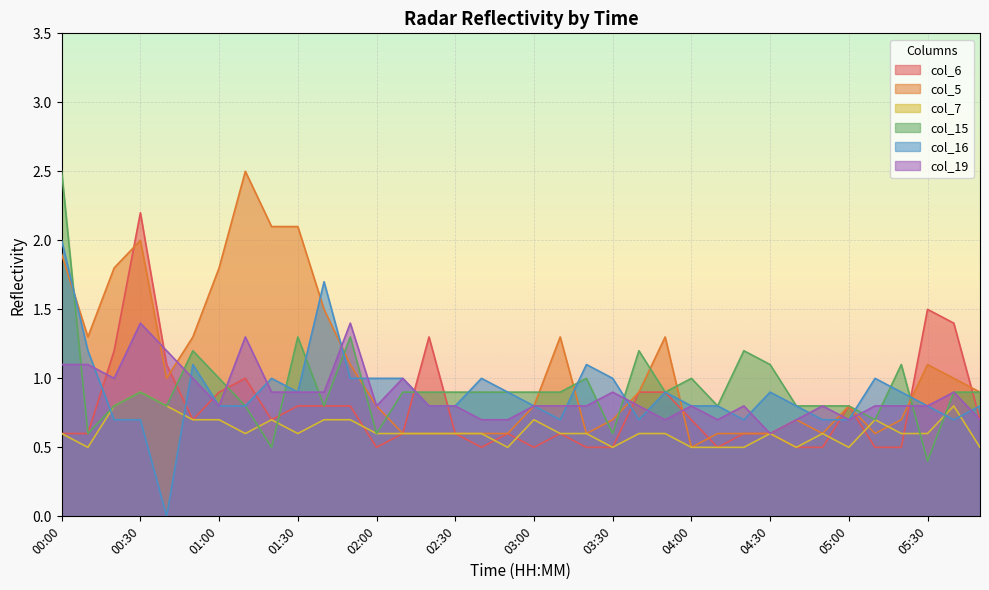

Between which two adjacent categories do col_6 and col_19 first intersect?

00:10 and 00:20